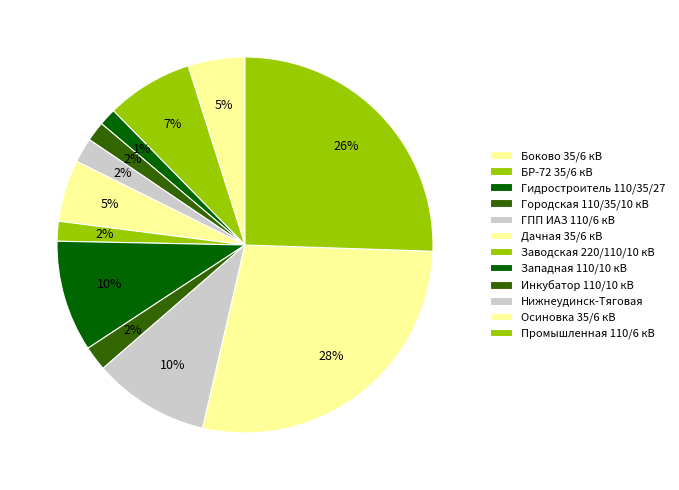

Is there any slice that represents more than half of the pie?

No